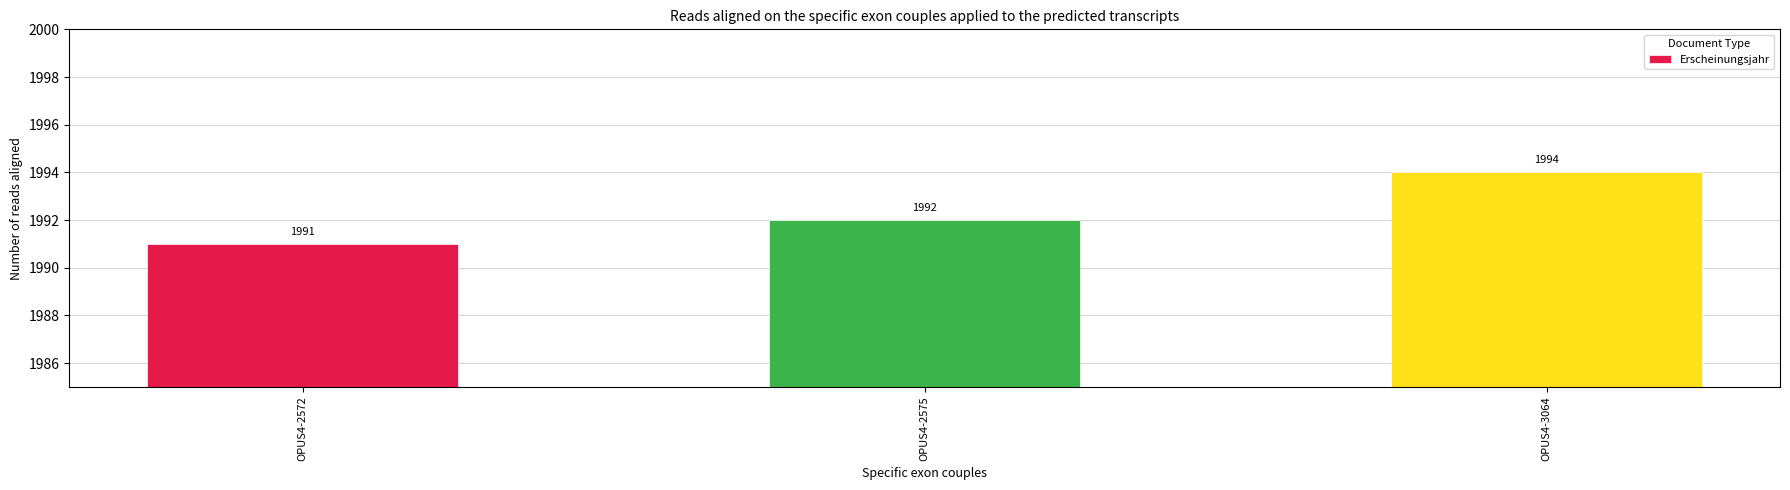

The value at OPUS4-2575 is 1301. True or false?

False